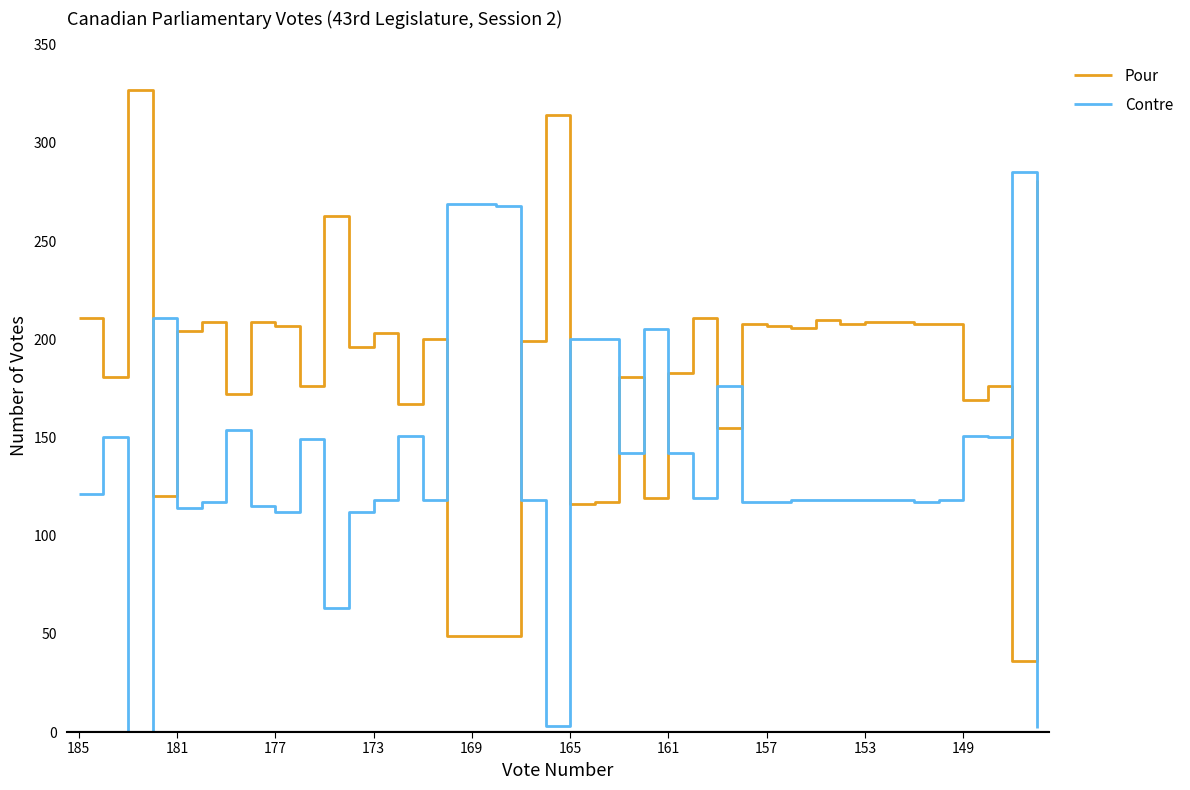

What is the maximum value shown in the chart?

327